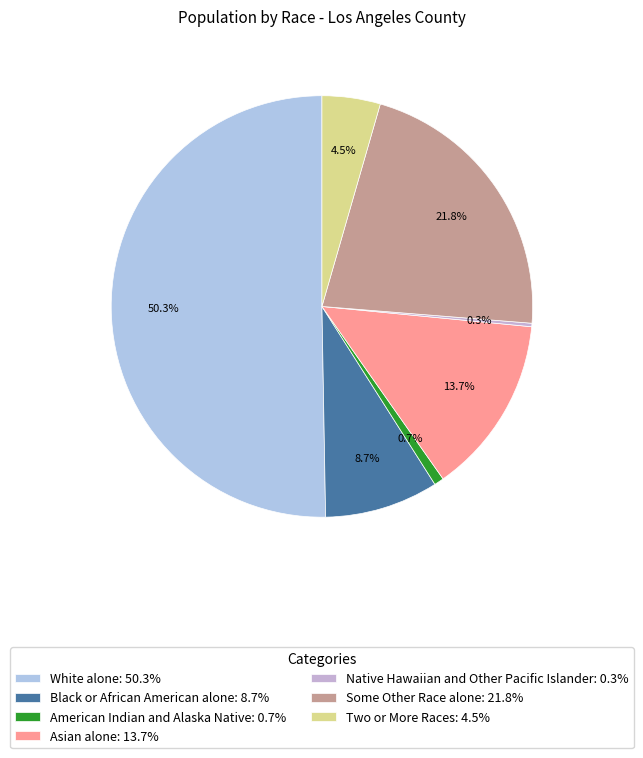

Which slice is the largest?

White alone